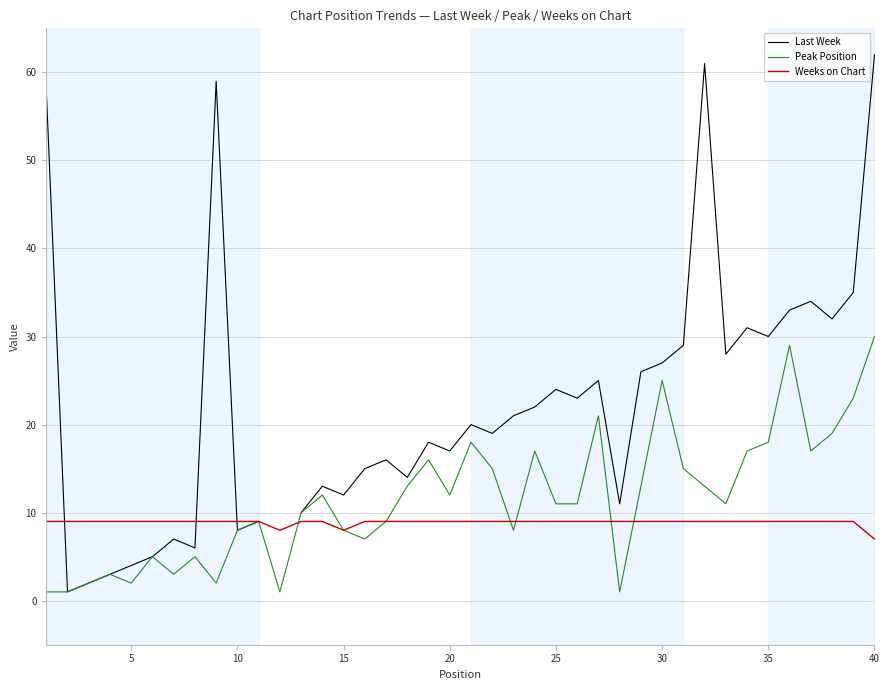

Which series has the largest range (max minus min)?

Last Week